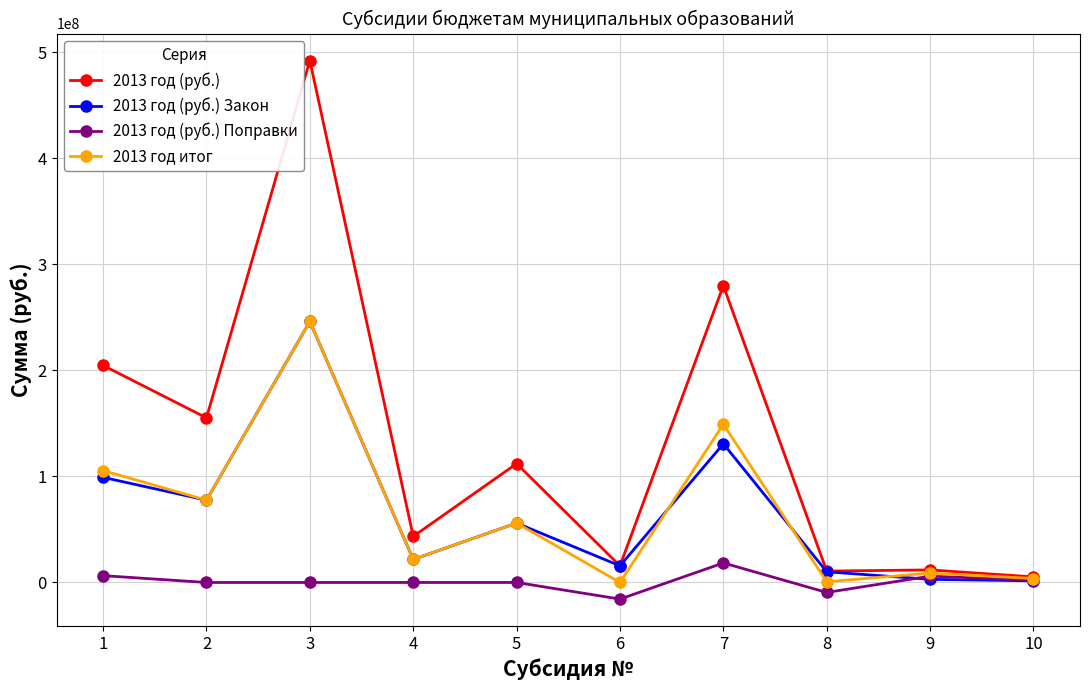

True or false: 2013 год (руб.) has more than 2 interior local peaks.

True